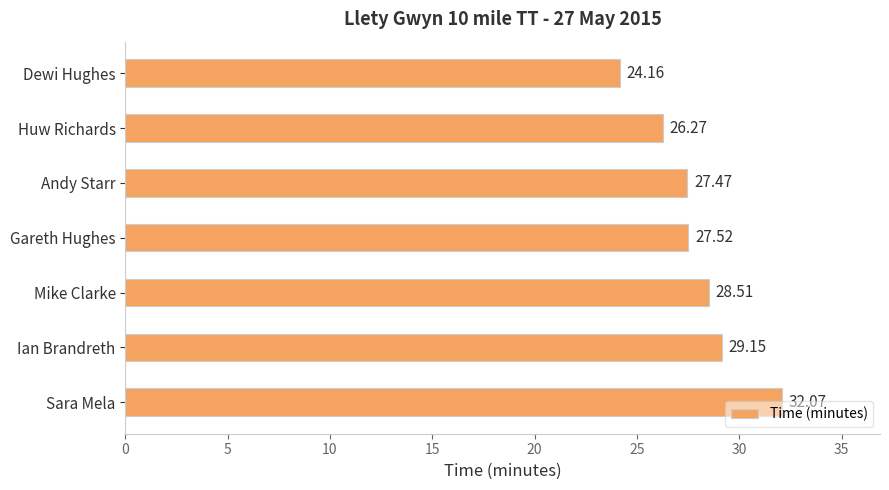

Count the number of categories in the chart.

7